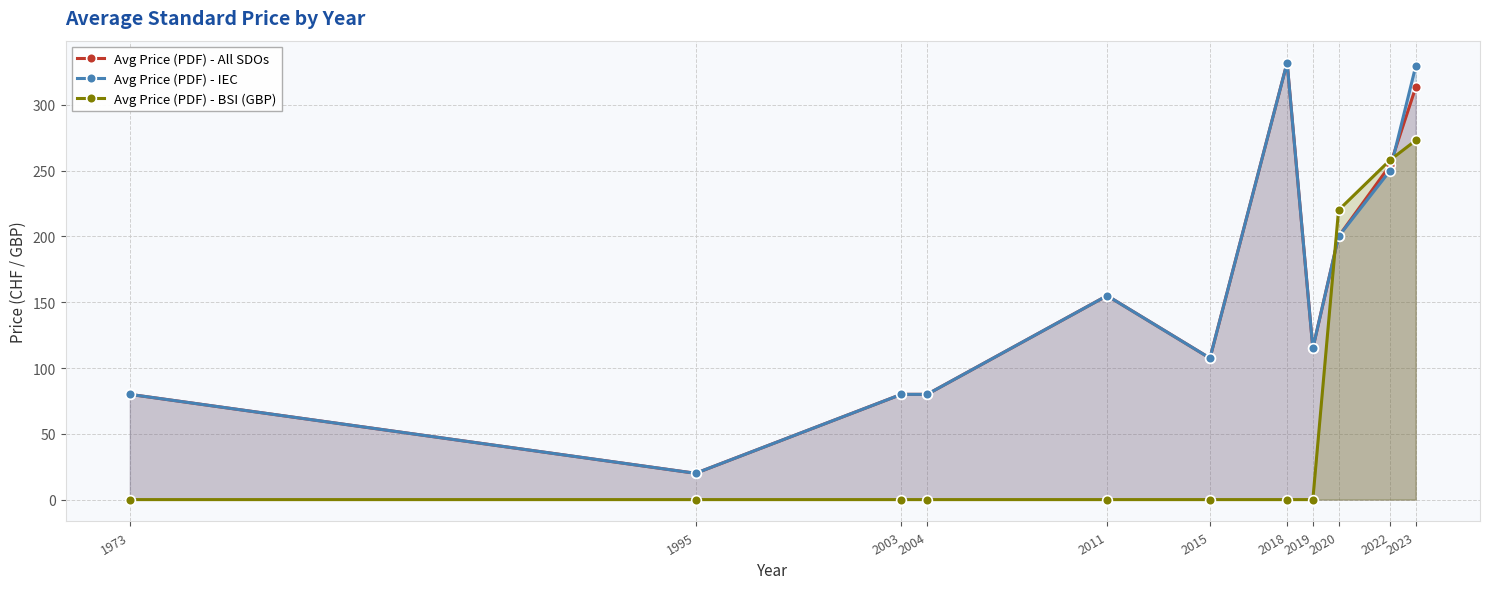

At how many categories does at least one series exceed 18?

11